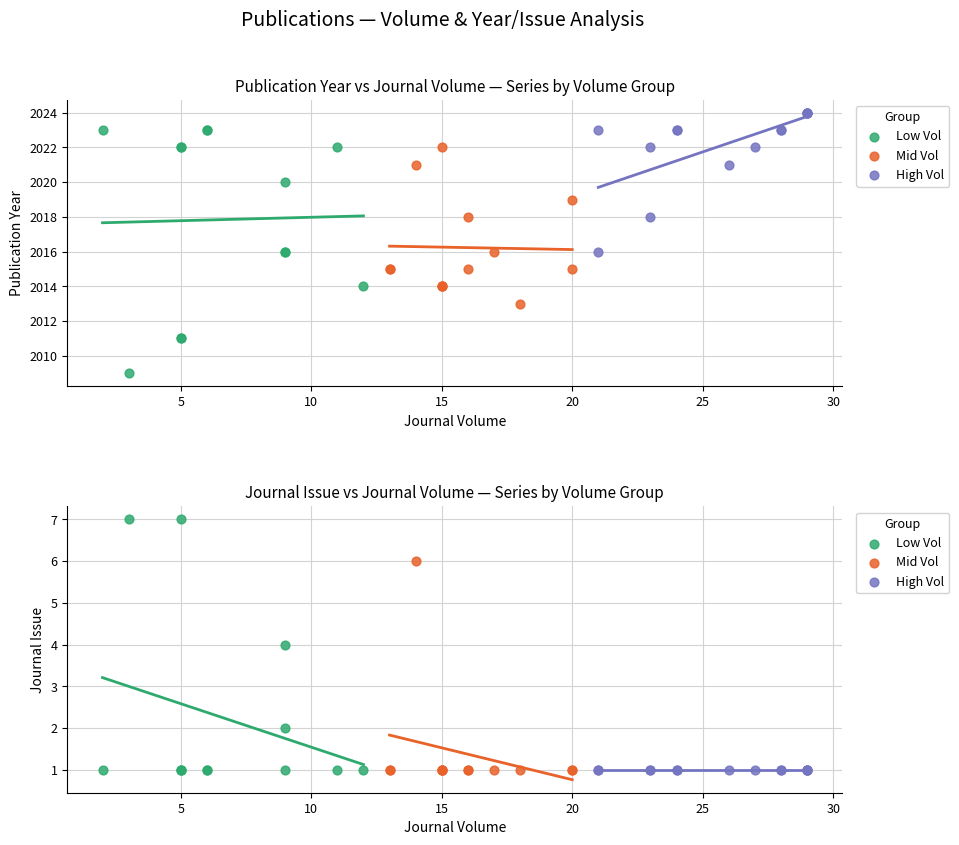

Which series reaches the maximum Y coordinate?

Publication Year